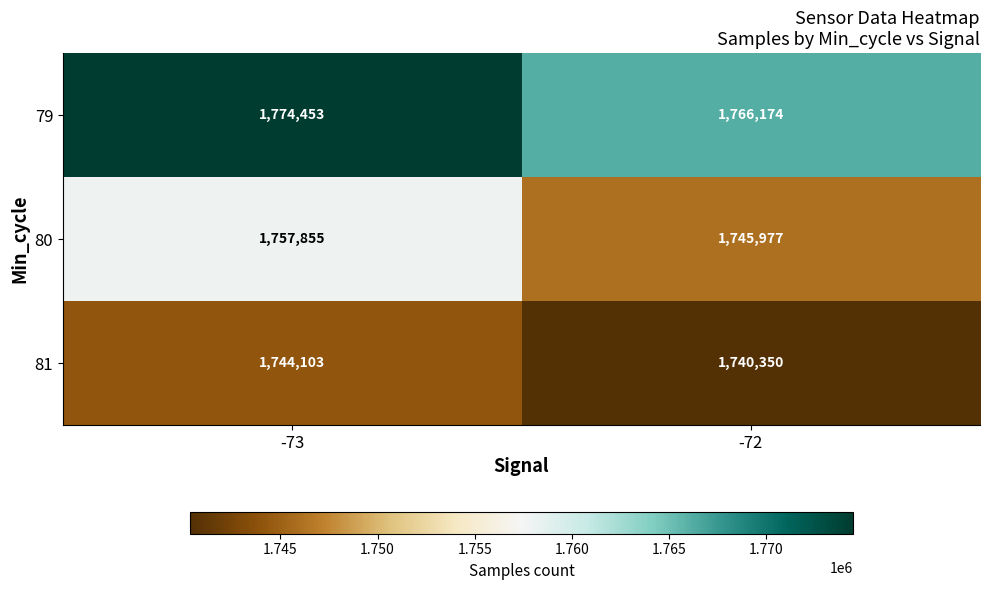

True or false: 80 has a value of 1757855 at -73.

True